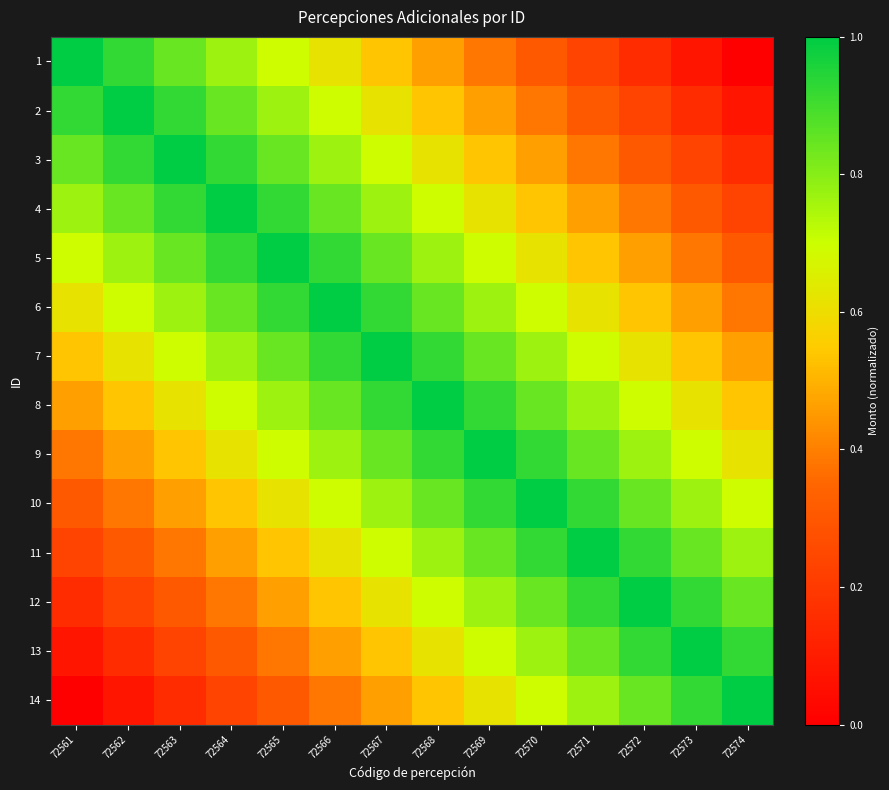

Which label corresponds to the smallest value in the chart?

72574